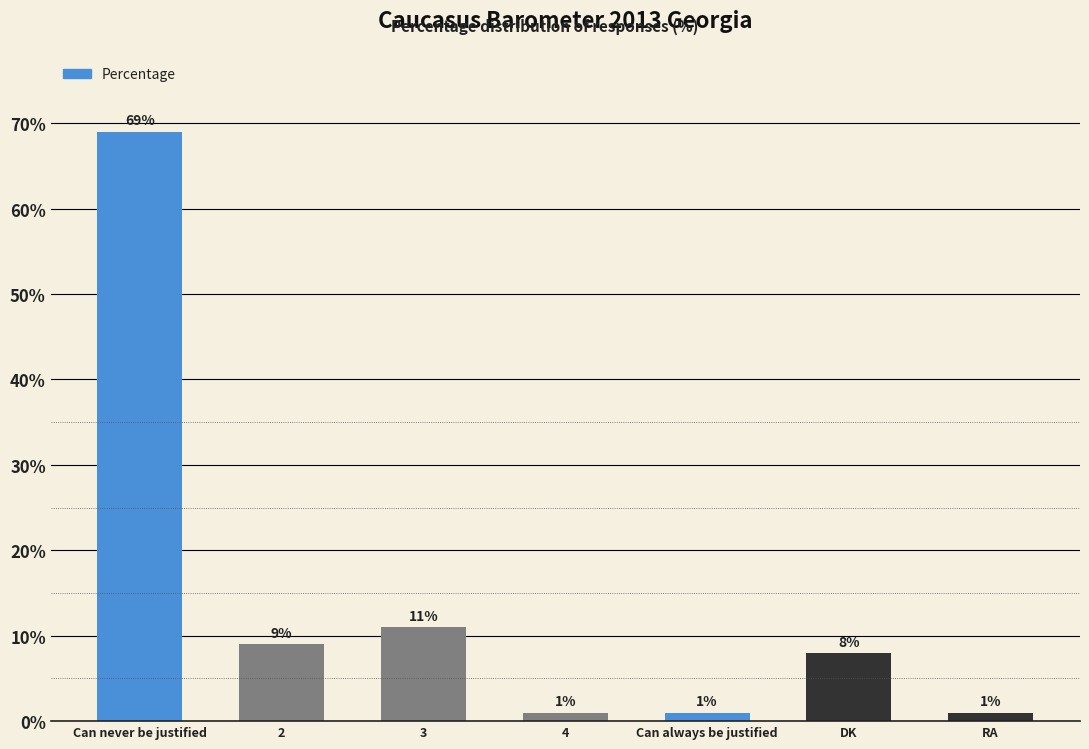

Count the number of categories in the chart.

7